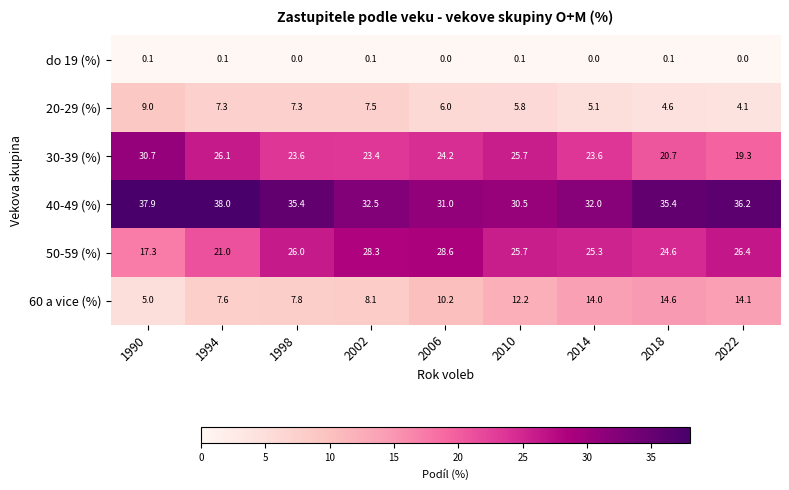

How many values in the 40-49 (%) series are below 35?

4